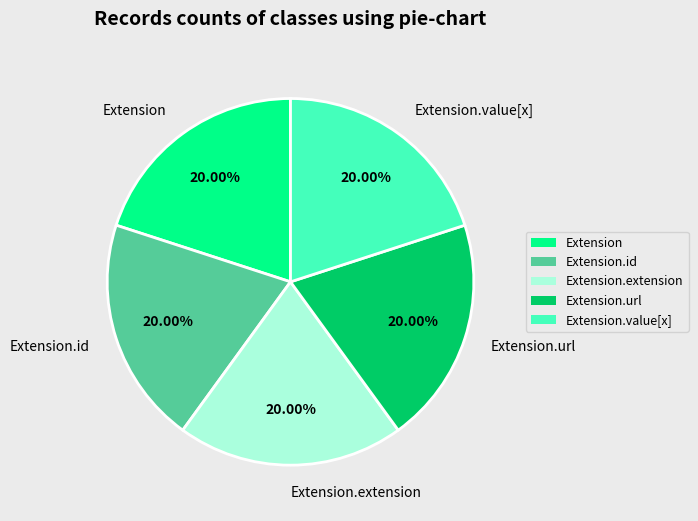

To the nearest percent, what portion does Extension.value[x] represent?

20%